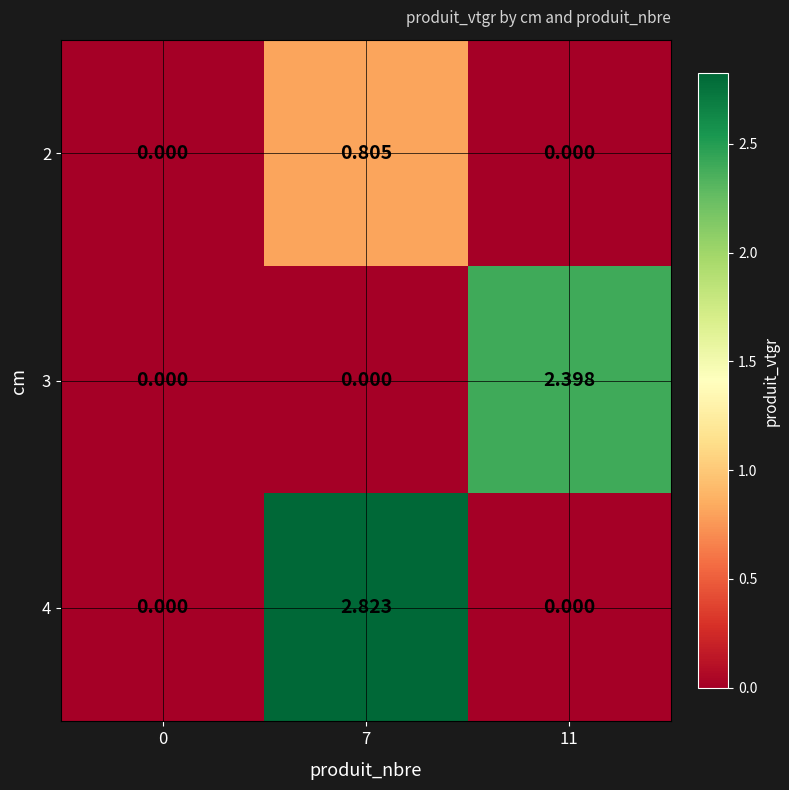

Is the value of 2 at 7 greater than the value of 3 at 11?

No